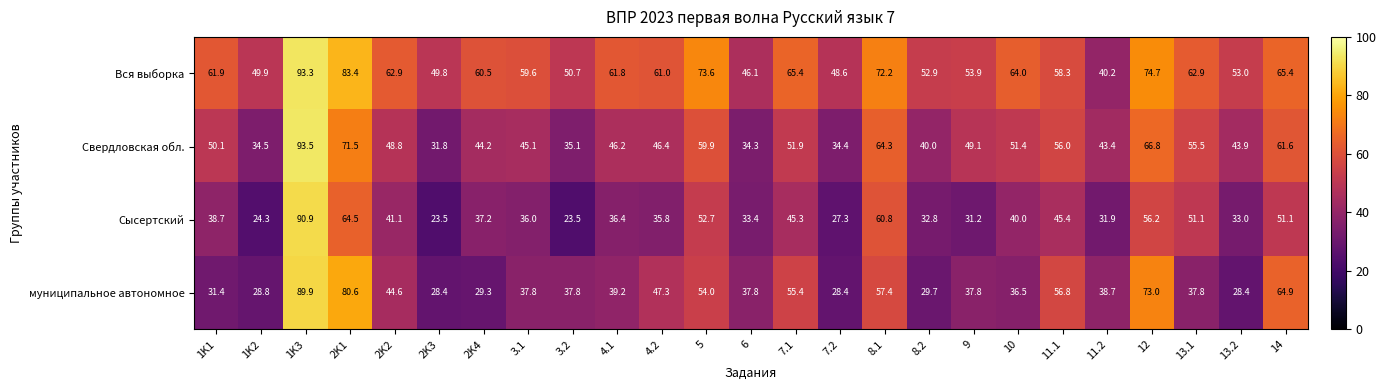

What is the average value of the Вся выборка series?

61.0